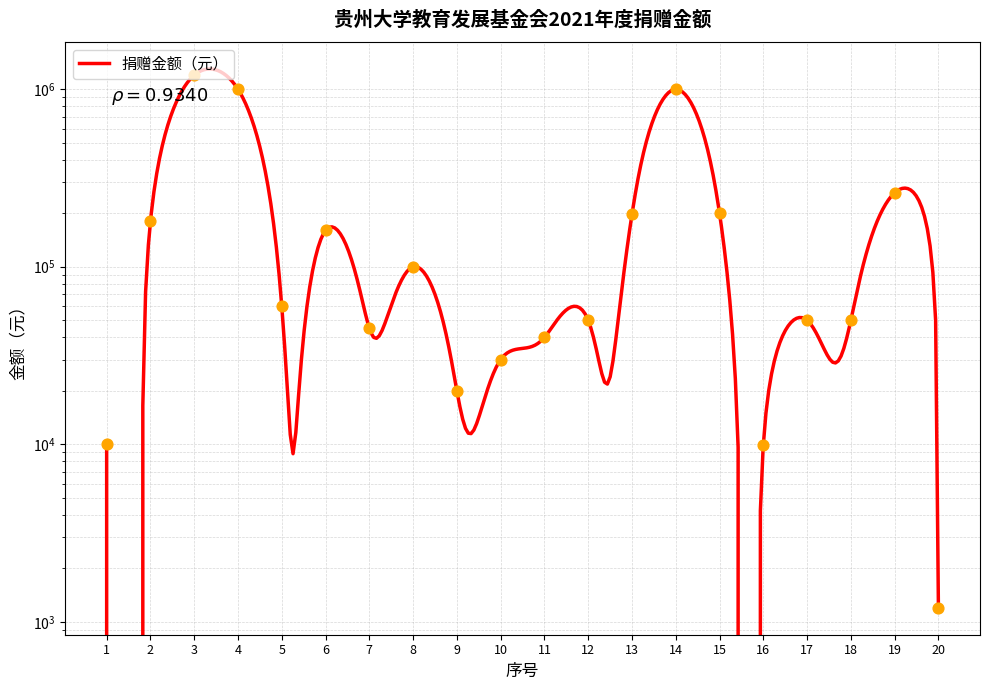

Approximately how many times larger is the value at 16 compared to 20?

8.3